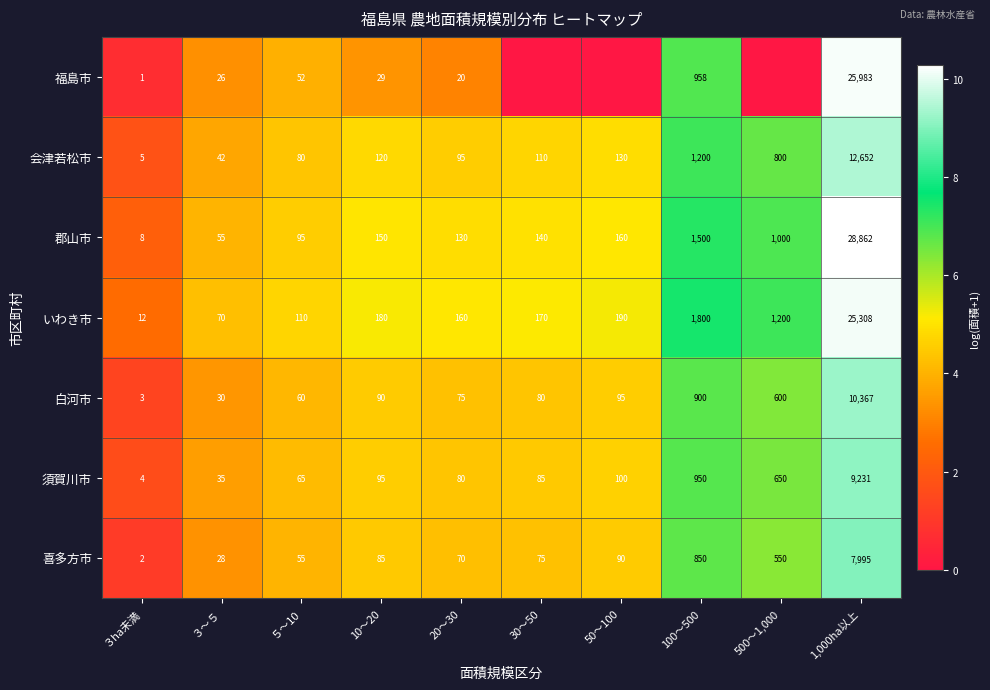

Which has a higher value, ３ha未満 or 30～50?

３ha未満